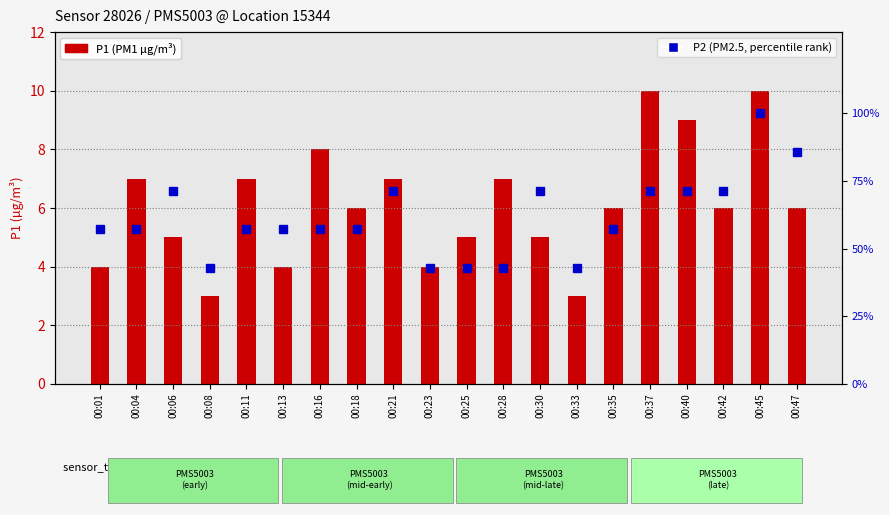

Rank the series at 00:04 from highest to lowest value.

P2 (PM2.5, percentile), P1 (PM1)